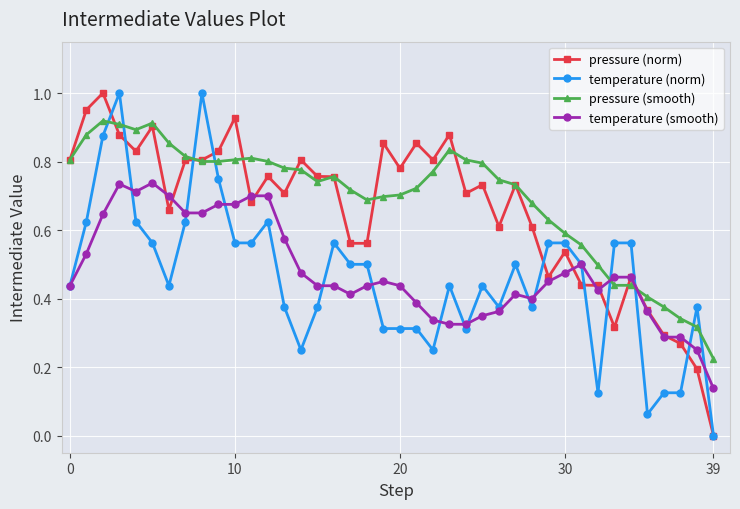

How many intersections are there between pressure (smooth) and temperature (smooth)?

2